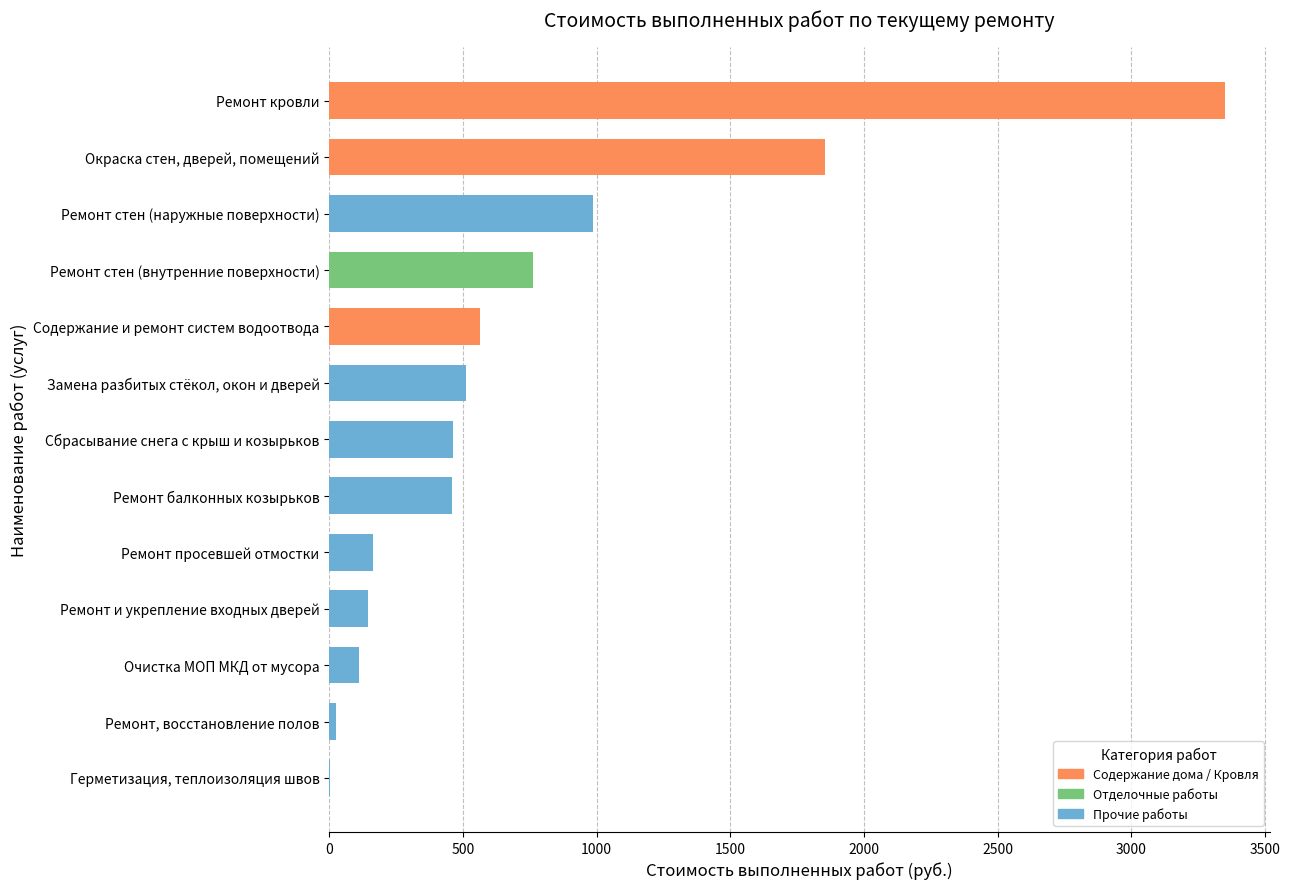

Where is the data nearest to the value 1678?

Окраска стен, дверей, помещений